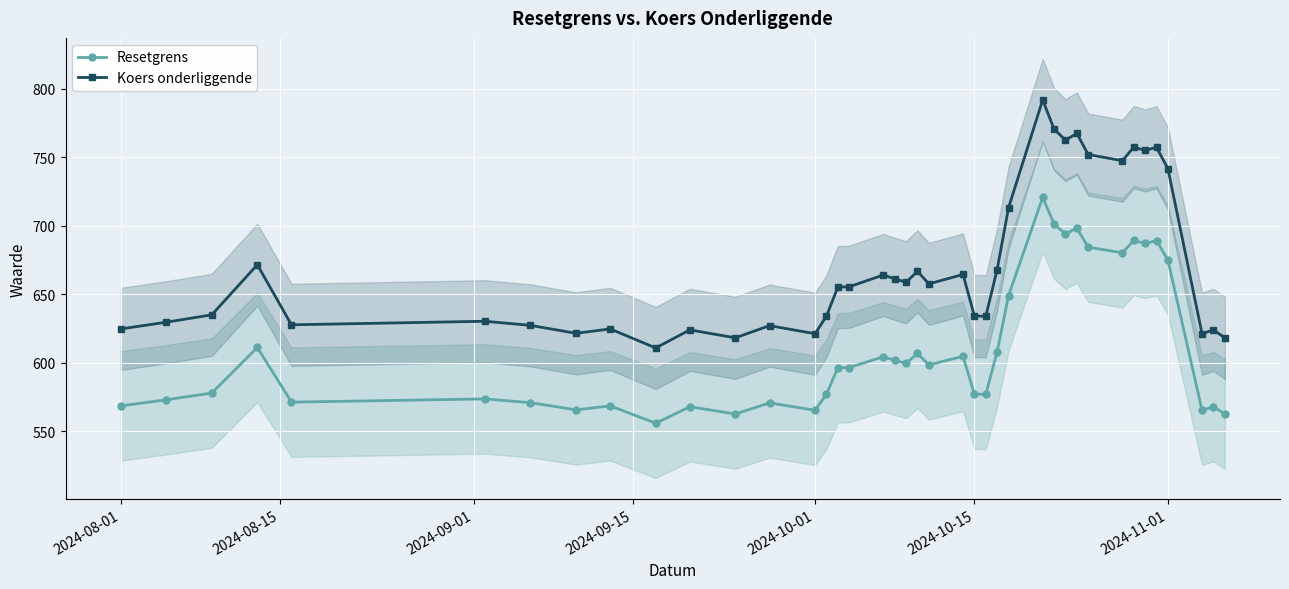

Which series has the widest spread of values?

Koers onderliggende